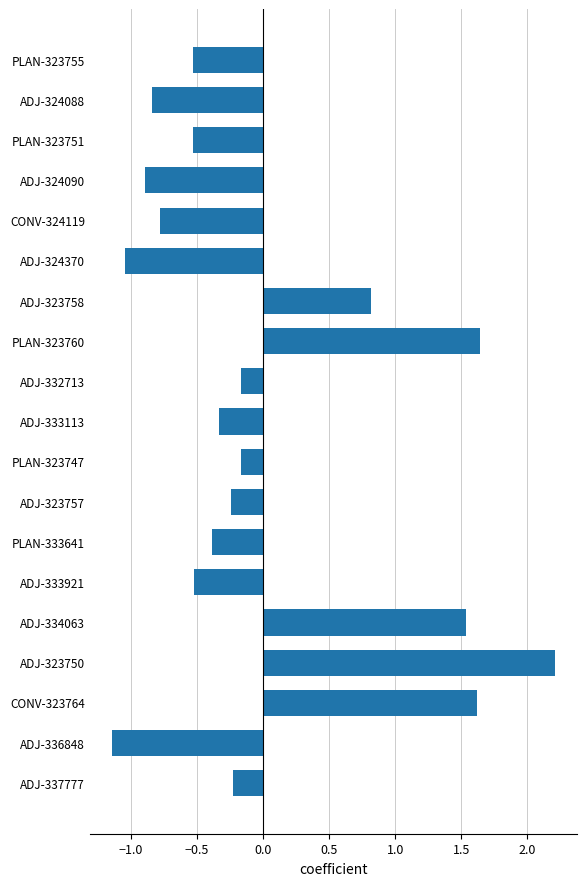

What is the greatest value displayed?

2.2